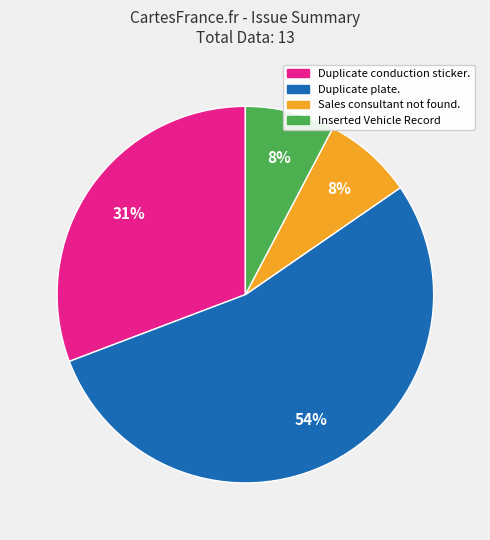

Which slice is the largest?

Duplicate plate.